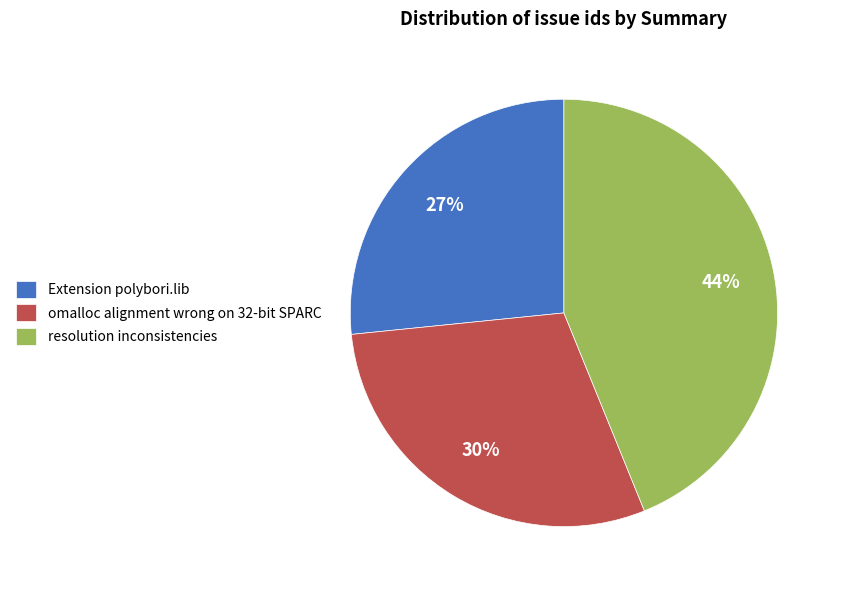

Rank the categories by value from highest to lowest.

resolution inconsistencies, omalloc alignment wrong on 32-bit SPARC, Extension polybori.lib